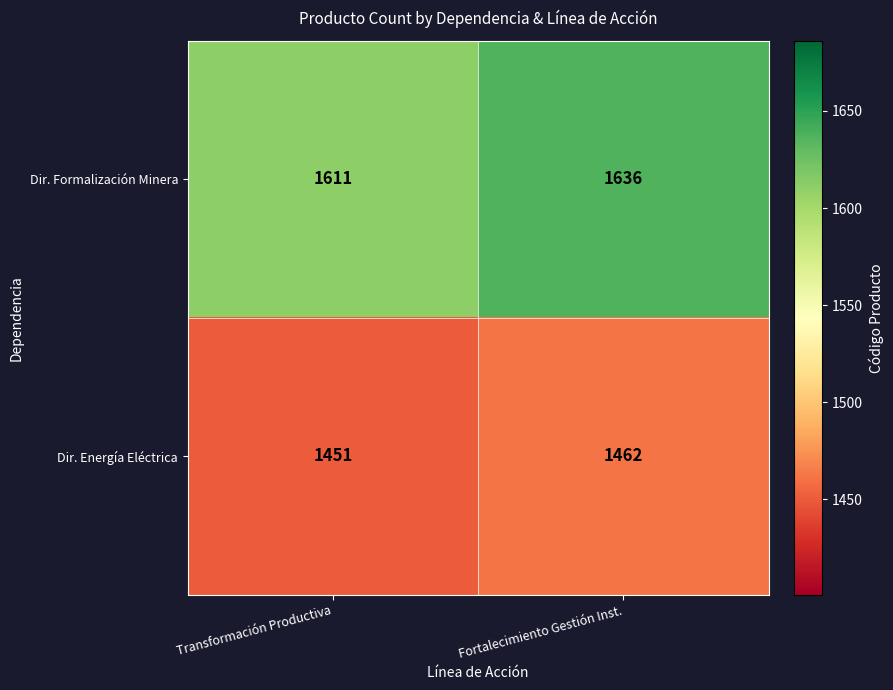

True or false: Dir. Energía Eléctrica has a value of 1462 at Fortalecimiento Gestión Inst..

True